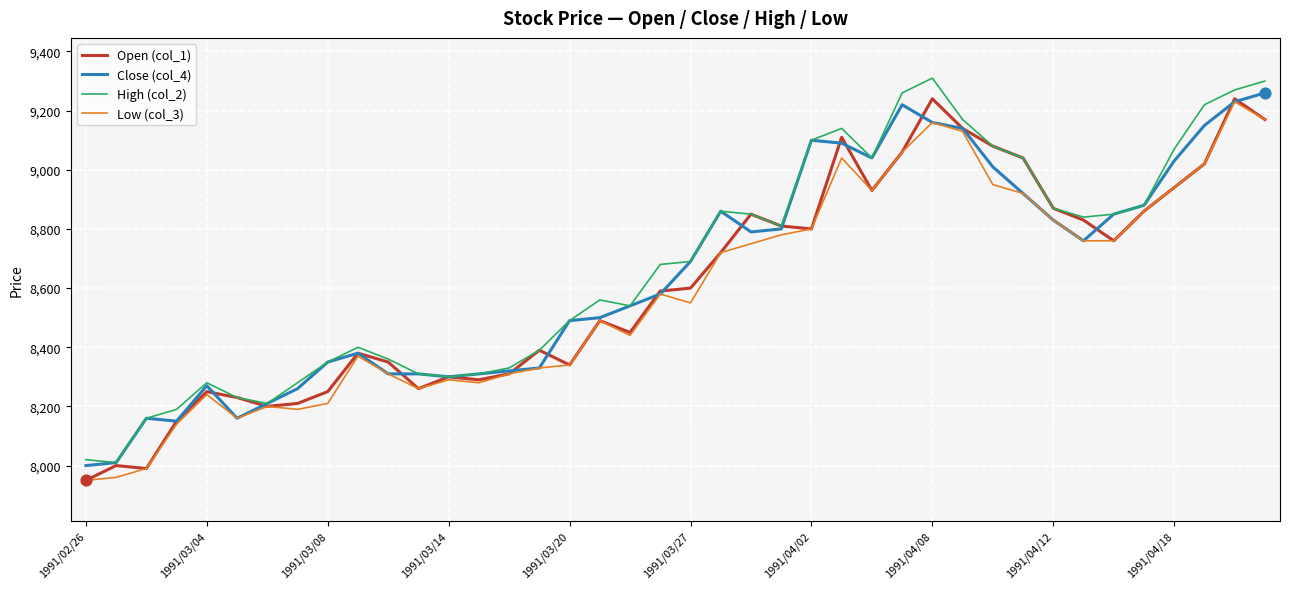

What is the smallest value displayed?

7950